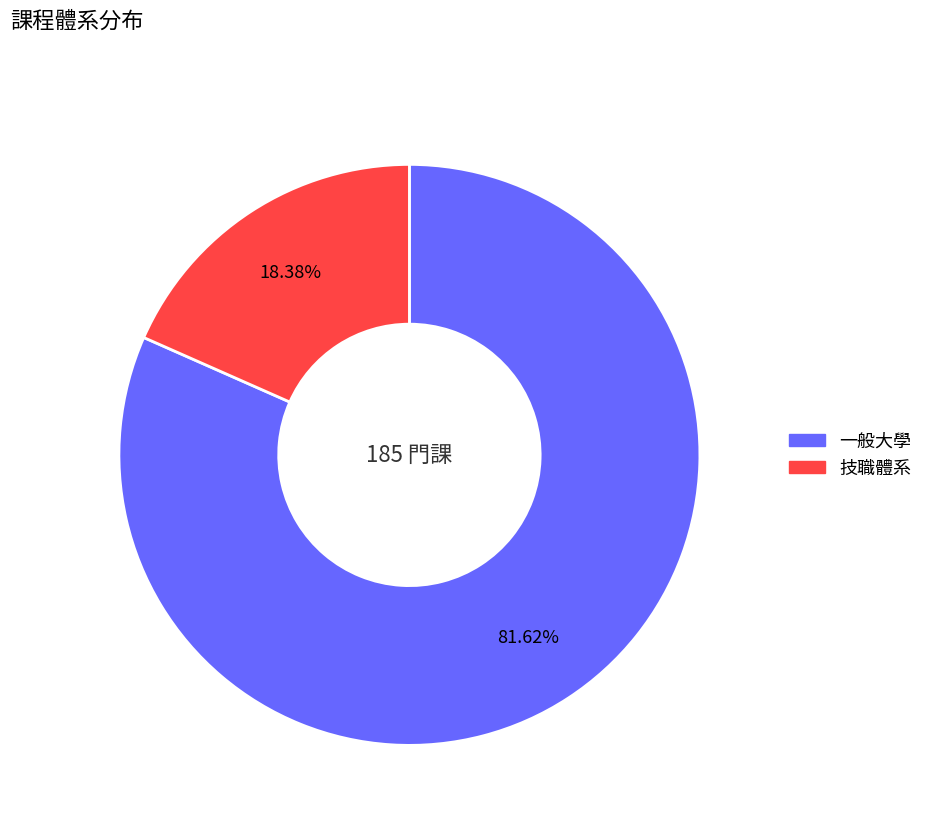

To the nearest percent, what is the average slice percentage?

50%